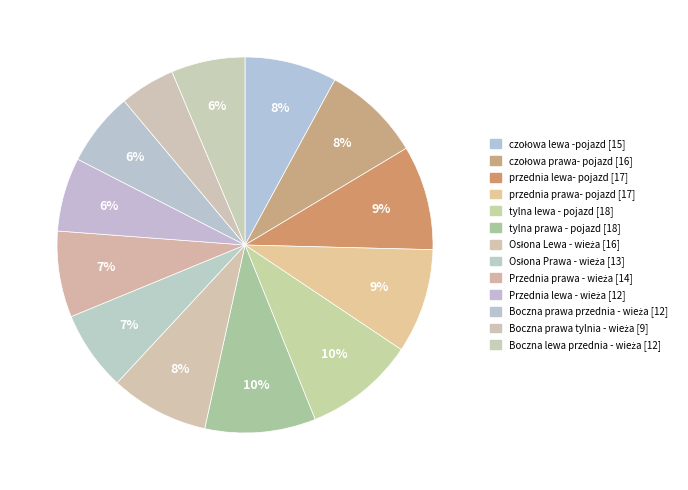

Which category has the biggest portion of the pie?

tylna lewa - pojazd